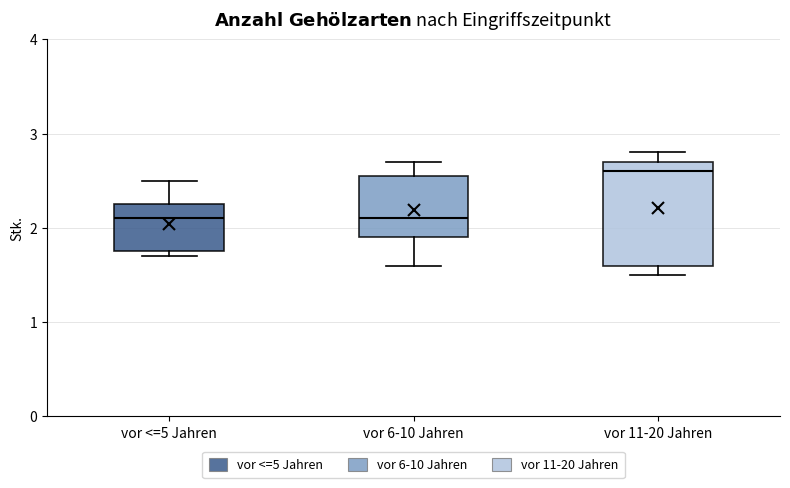

Reading left to right, transcribe this box plot: for each box, give where its median line is, the range the box spans, and where its two whiskers end, as read against the y-axis. The values are not printed on the chart, so give them approximately, as read against the axis.

vor <=5 Jahren: median 2.1, box 1.8 to 2.3, whiskers 1.7 to 2.5
vor 6-10 Jahren: median 2.1, box 1.9 to 2.6, whiskers 1.6 to 2.7
vor 11-20 Jahren: median 2.6, box 1.6 to 2.7, whiskers 1.5 to 2.8